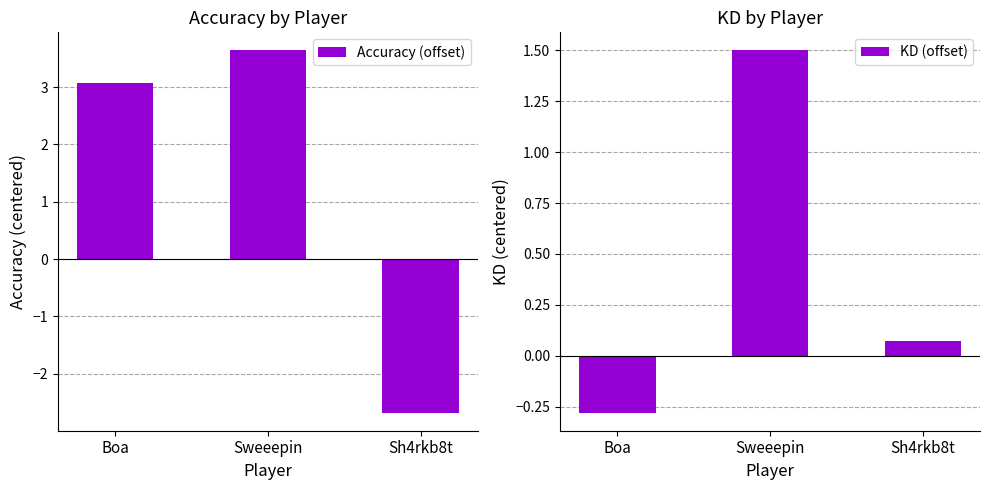

Does the chart contain any negative values?

Yes